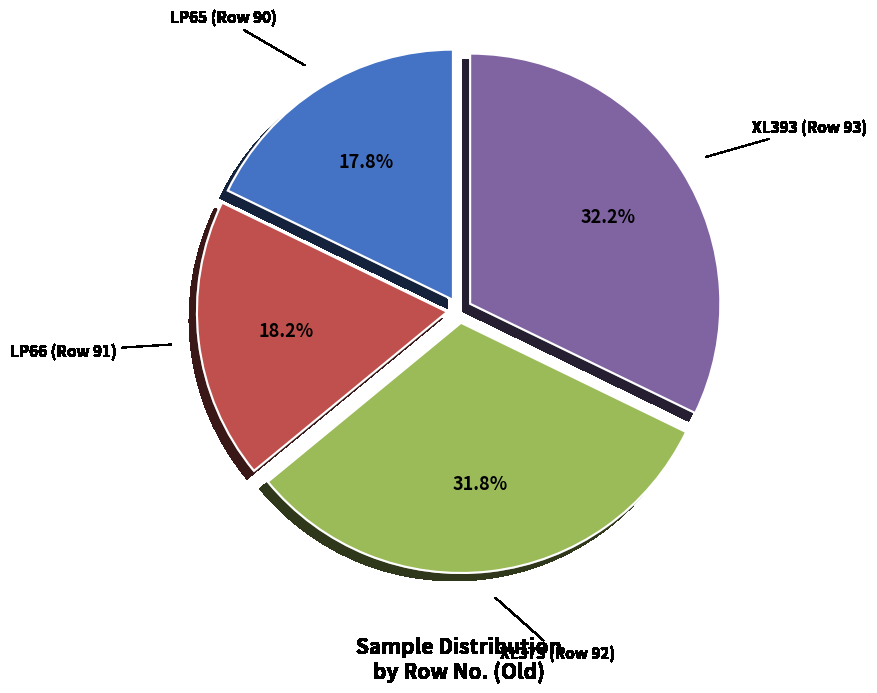

Is there any slice that represents more than half of the pie?

No